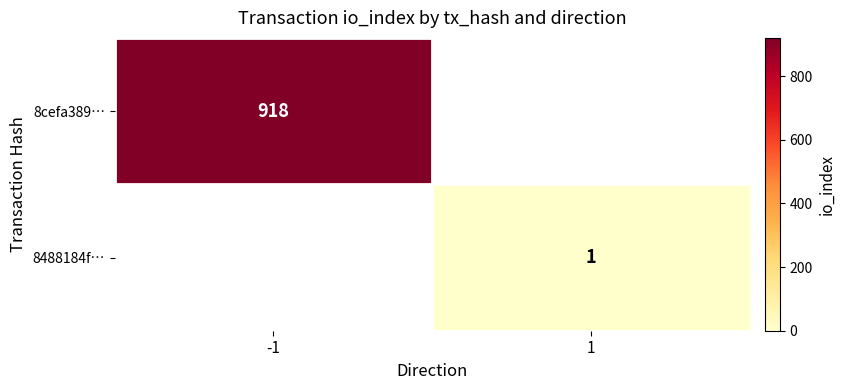

Is the value of 8488184f… at 1 greater than the value of 8cefa389… at -1?

No